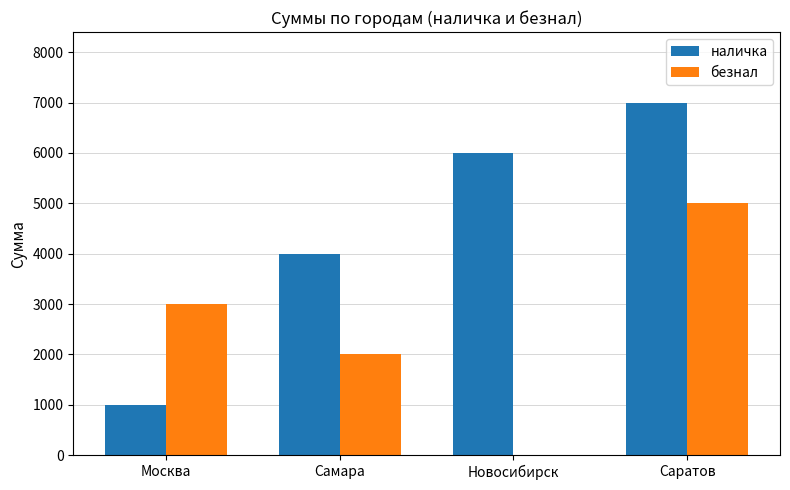

Which series has the largest total across all categories?

наличка